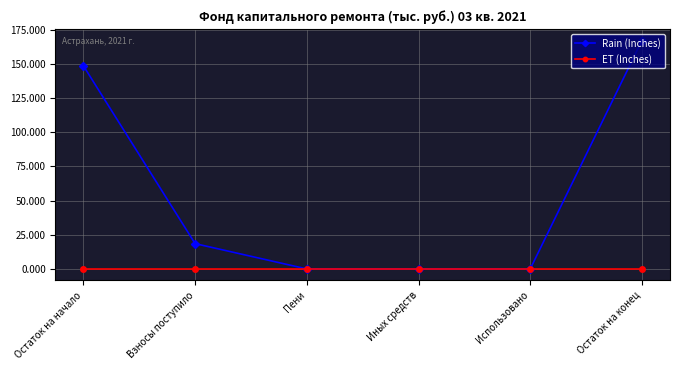

What is the label of the 2nd point from the left?

Взносы поступило